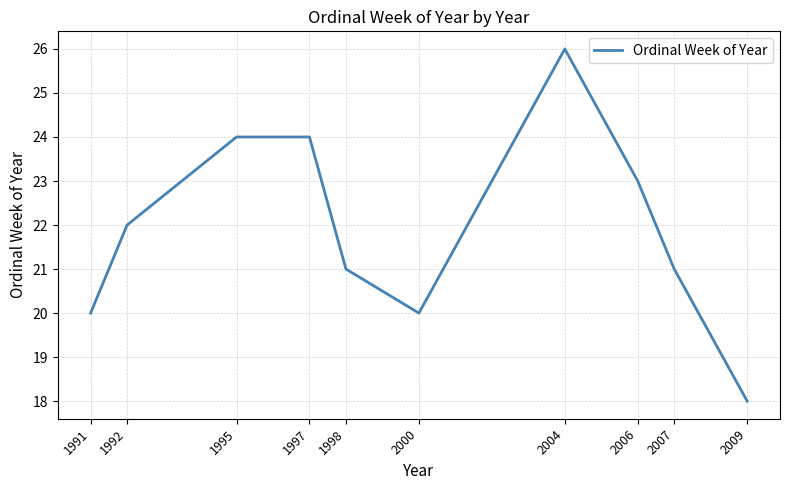

What is the maximum value shown in the chart?

26